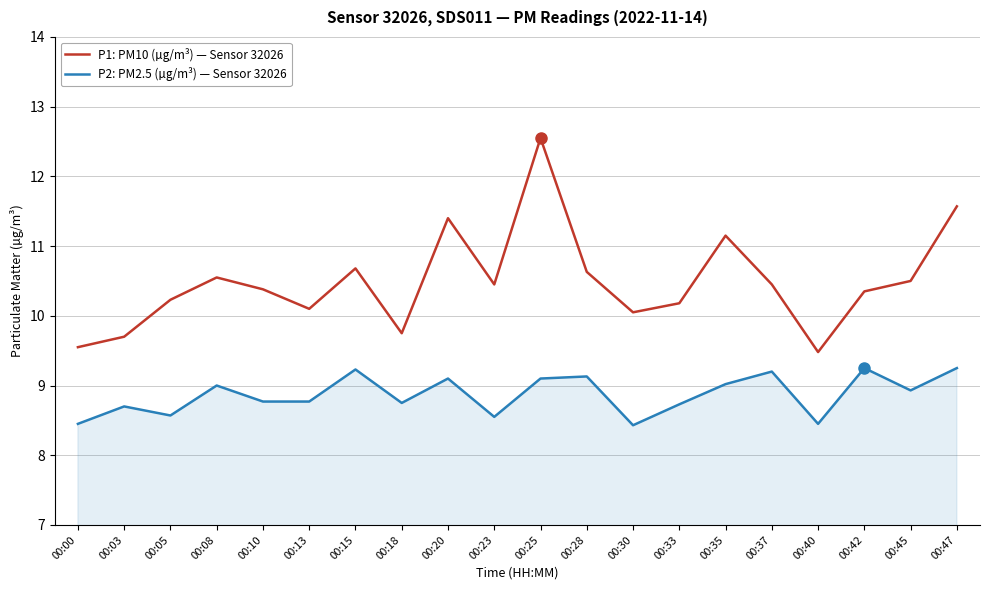

What is the maximum value shown in the chart?

12.6